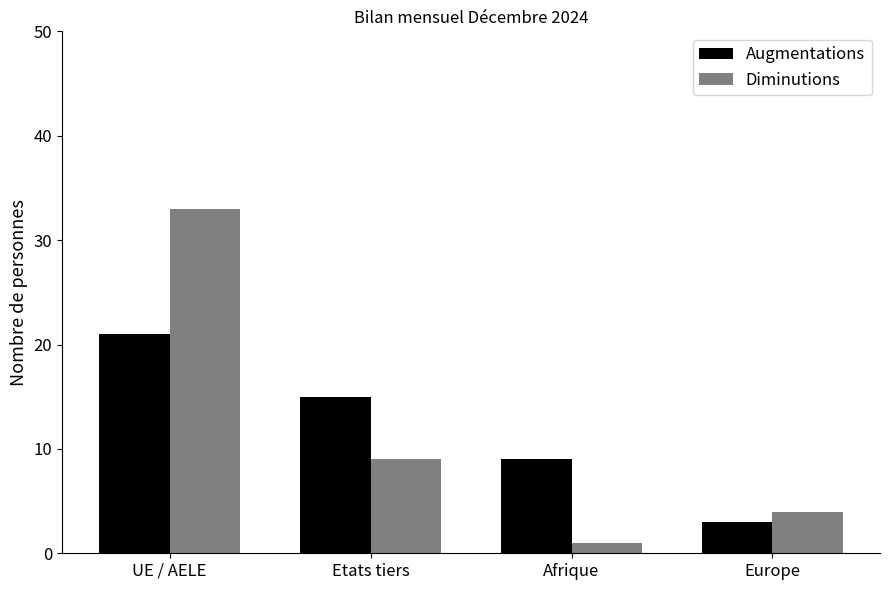

The value of Diminutions at UE / AELE is 55. True or false?

False